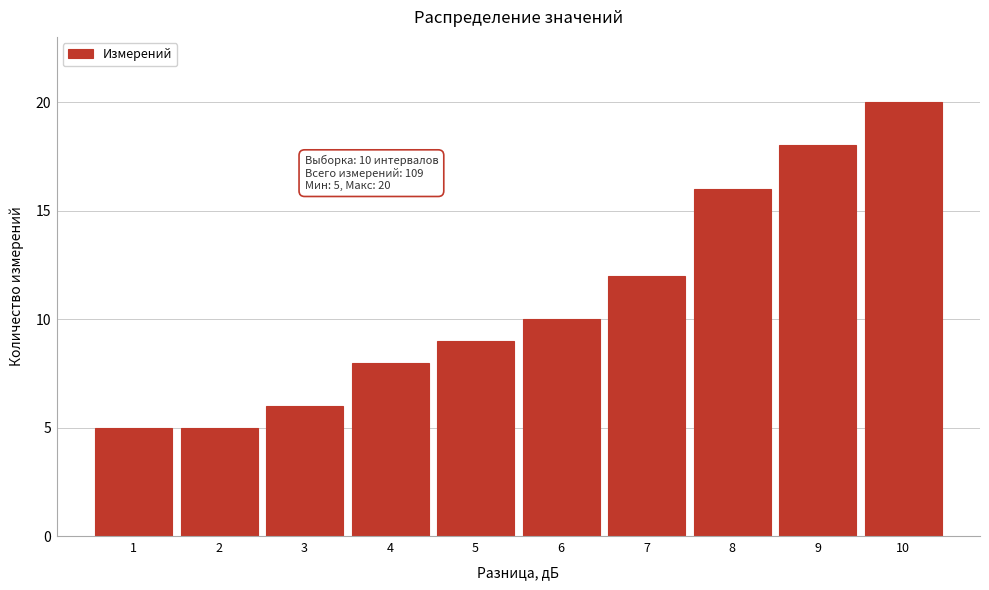

Reading left to right, transcribe all the data shown in this chart.

5	5	6	8	9	10	12	16	18	20